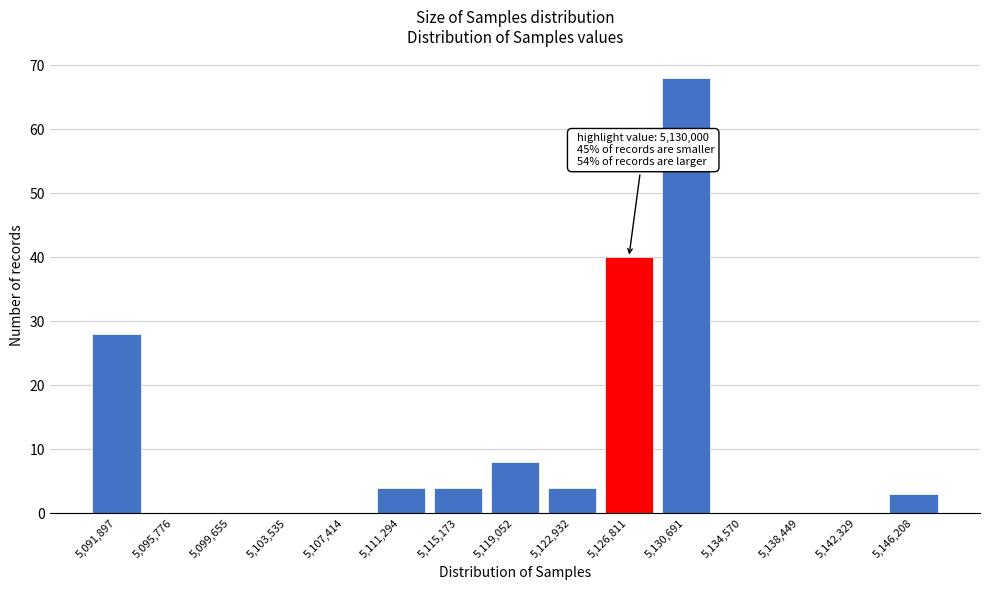

Reading right to left, transcribe all the data shown in this chart.

5,146,208=3	5,142,329=0	5,138,449=0	5,134,570=0	5,130,691=68	5,126,811=40	5,122,932=4	5,119,052=8	5,115,173=4	5,111,294=4	5,107,414=0	5,103,535=0	5,099,655=0	5,095,776=0	5,091,897=28